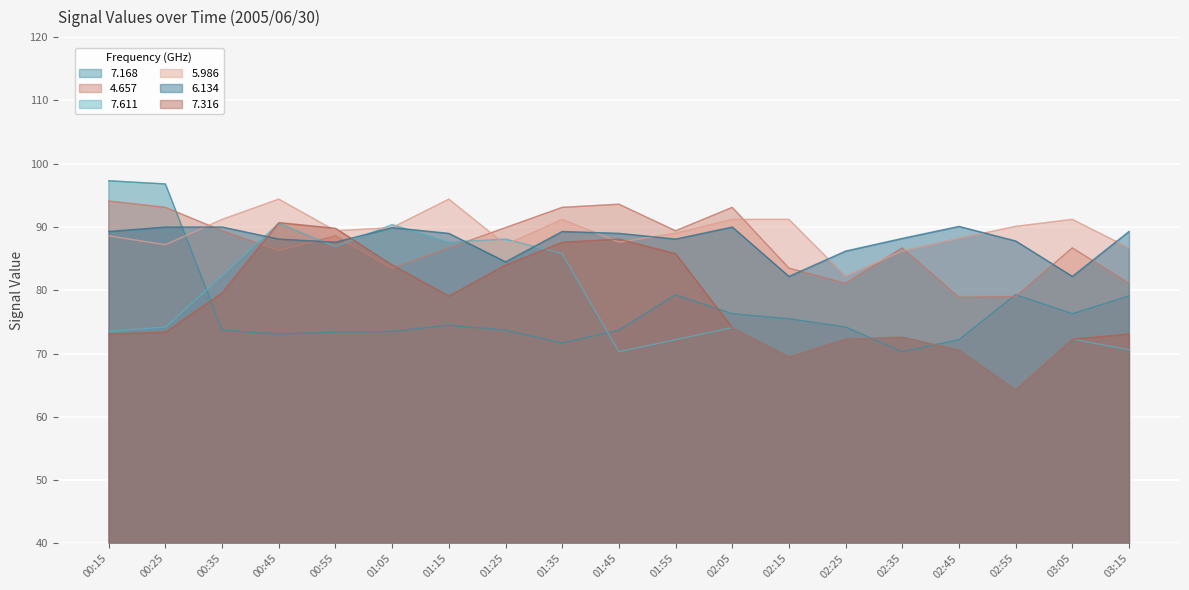

Rank the series at 02:25 from lowest to highest value.

7.611, 7.316, 7.168, 4.657, 5.986, 6.134